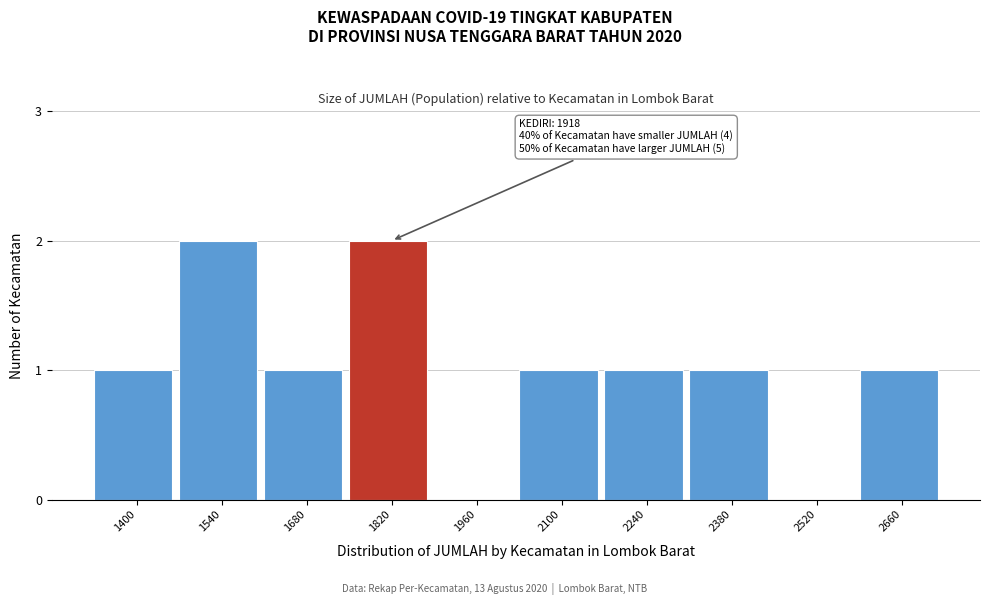

Reading right to left, list all the values displayed in this chart.

2660=1	2520=0	2380=1	2240=1	2100=1	1960=0	1820=2	1680=1	1540=2	1400=1